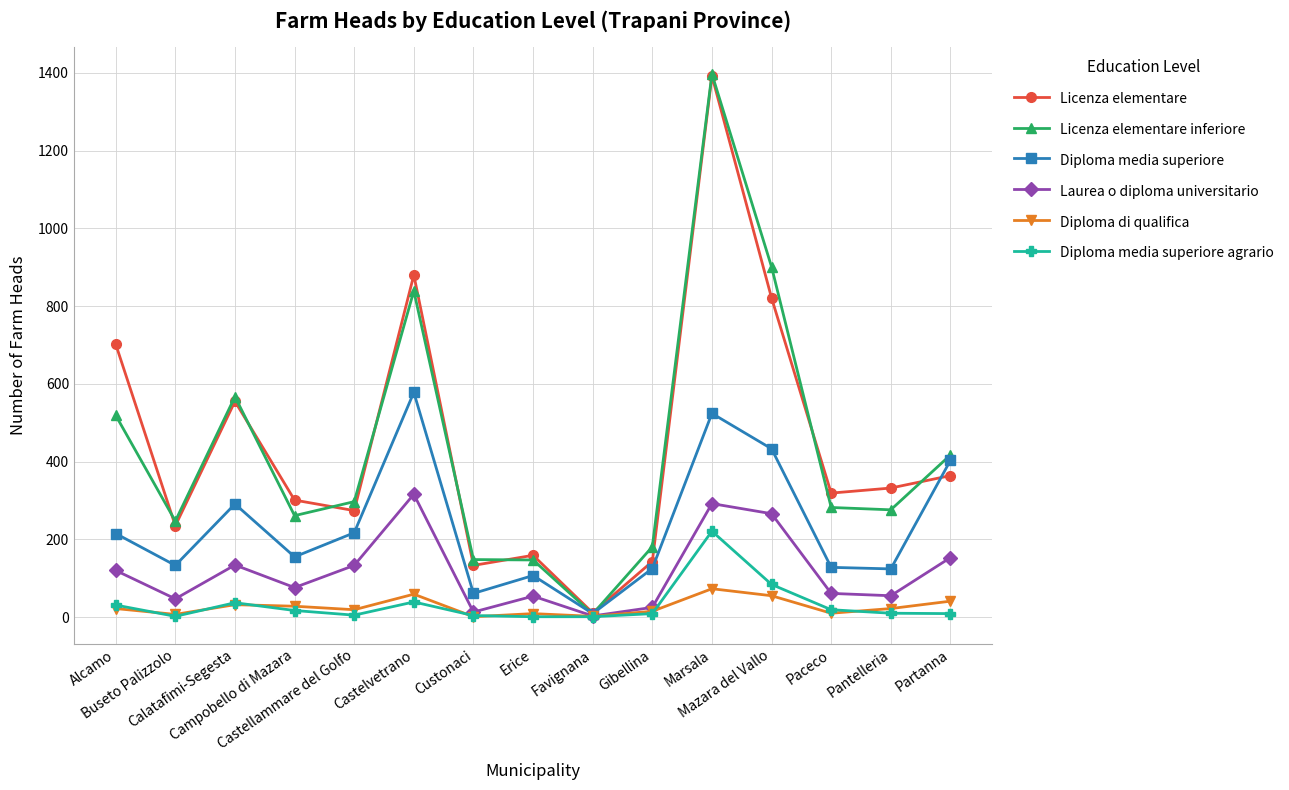

How many series are shown in this chart?

6